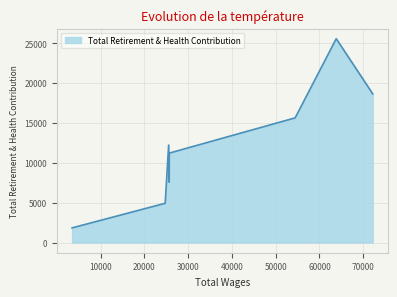

What is the average value?

12208